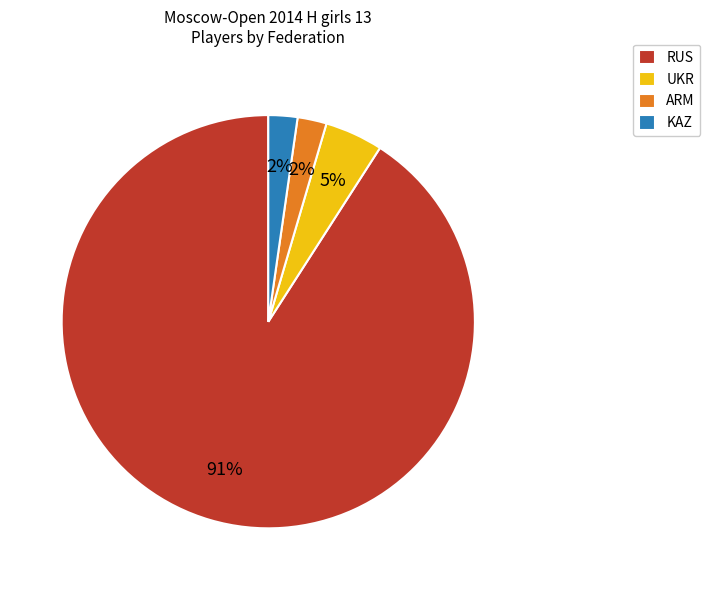

Is it true that RUS is 76% of the pie?

False